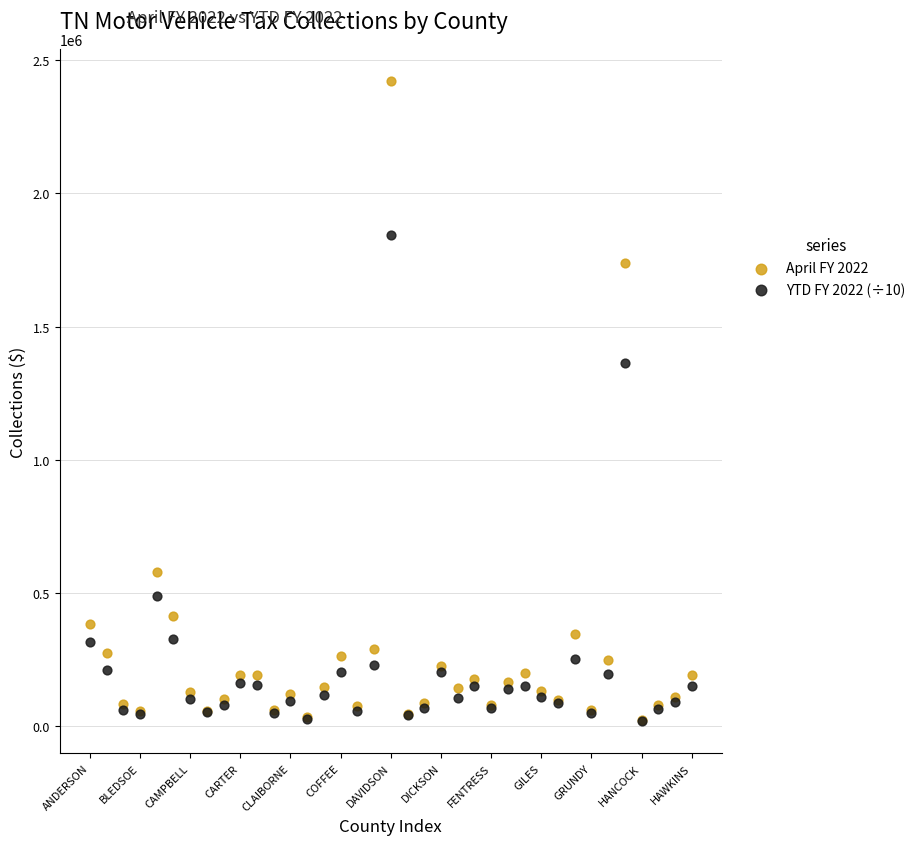

Across all series, what Y value is closest to 1220530?

1364353.7